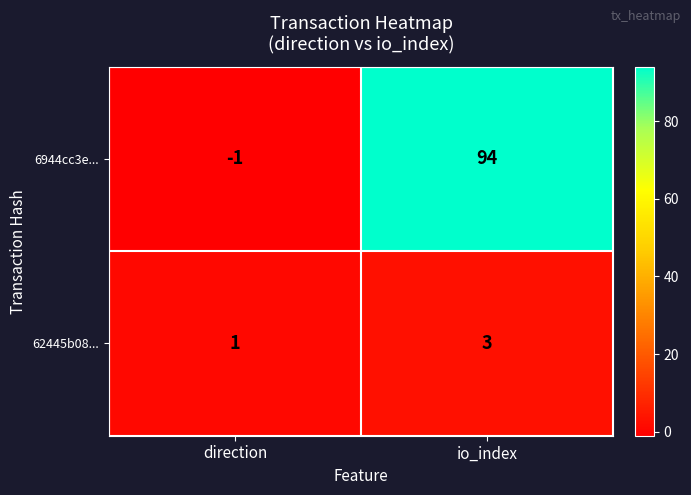

What is the spread (max minus min) of values at direction?

2